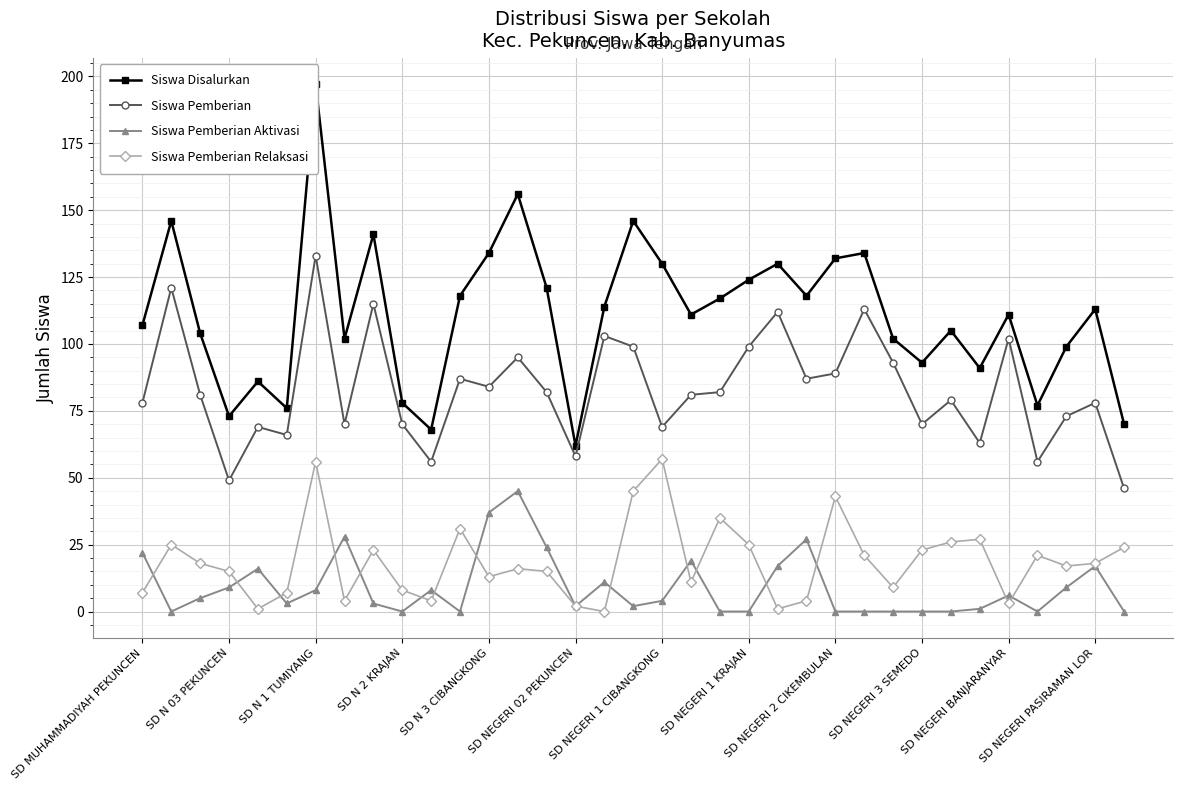

What are all the series names shown in the legend?

Siswa Disalurkan, Siswa Pemberian, Siswa Pemberian Aktivasi, Siswa Pemberian Relaksasi